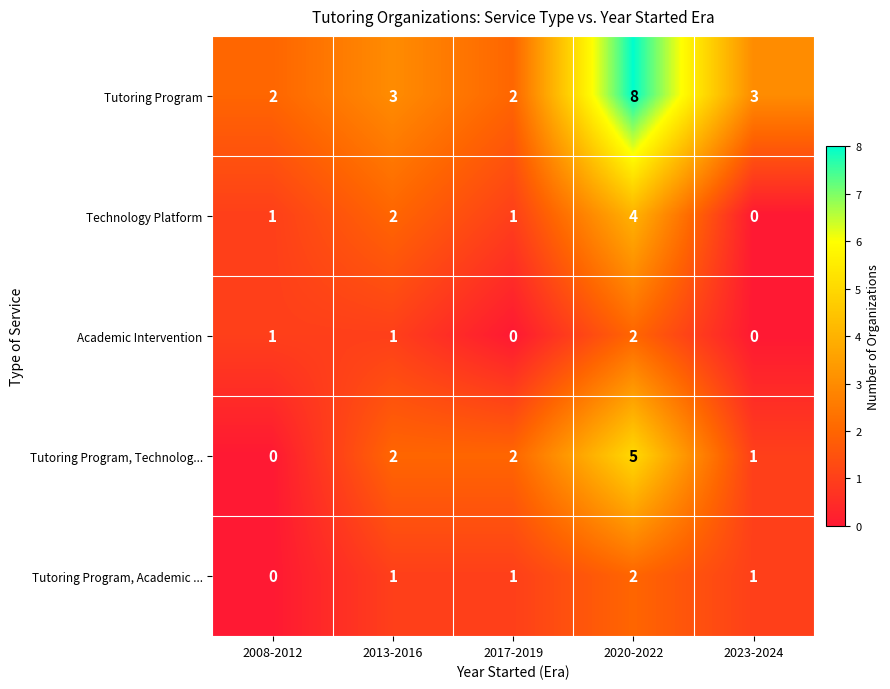

True or false: Tutoring Program, Academic ... has a value of 1 at 2017-2019.

True